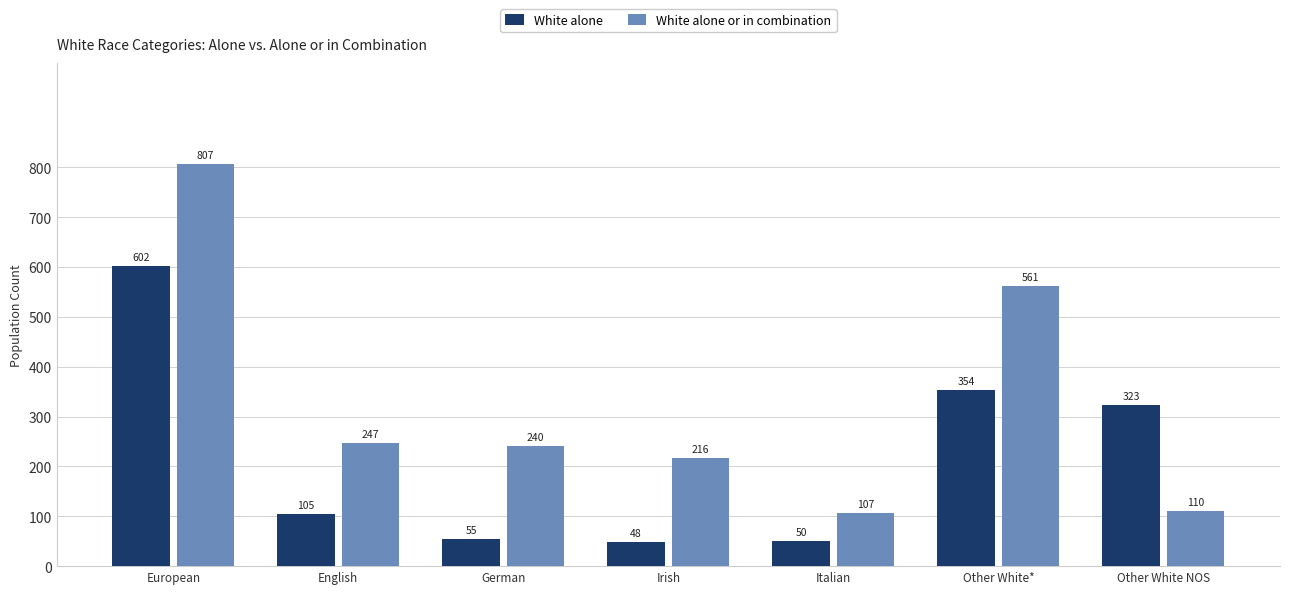

What is the maximum value for White alone or in combination?

807